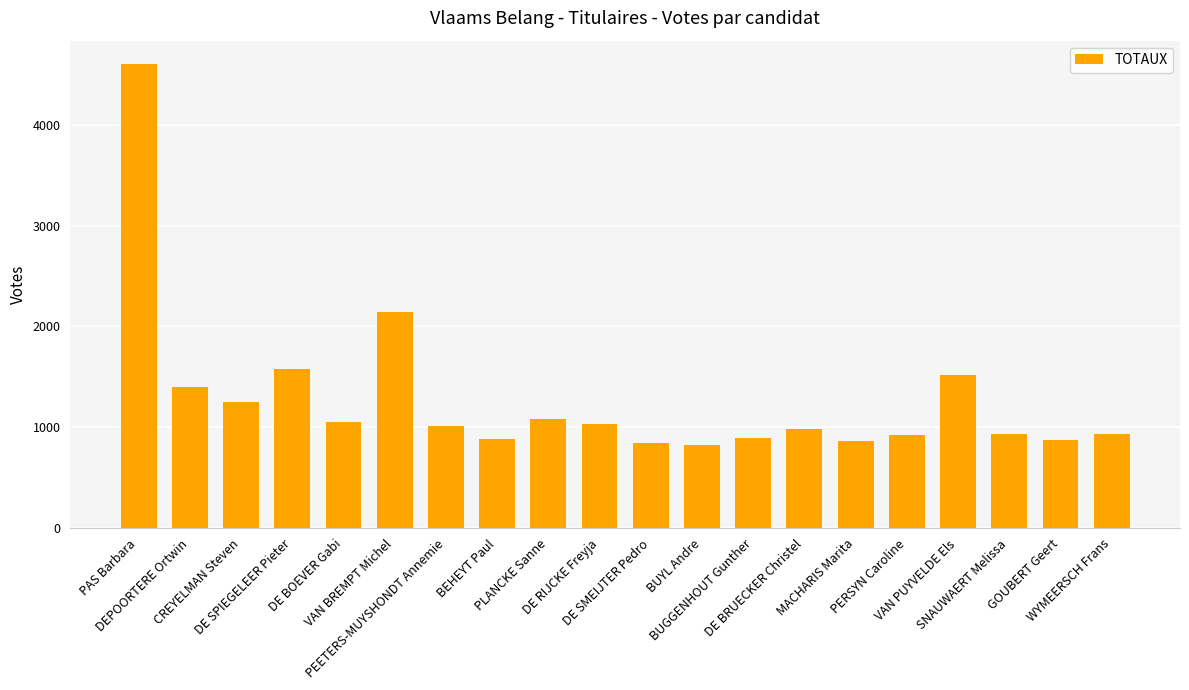

The value at BUYL Andre is 824. True or false?

True